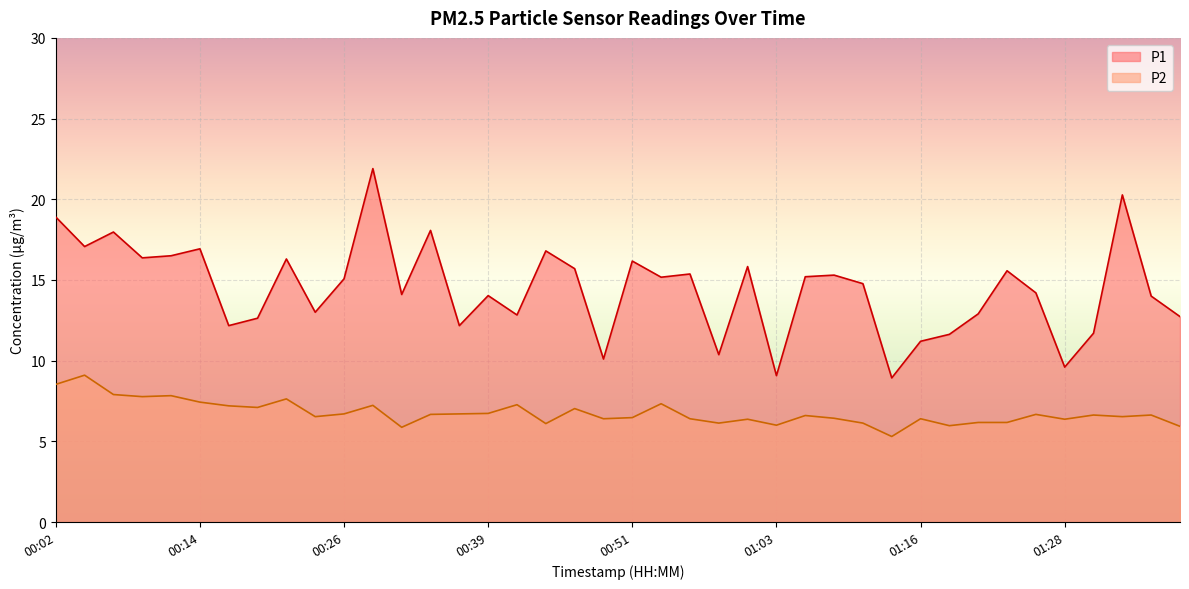

Rank the categories by P1 value from lowest to highest.

01:13, 01:03, 01:28, 00:49, 00:58, 01:16, 01:18, 01:30, 00:17, 00:36, 00:19, 01:38, 00:41, 01:21, 00:24, 01:35, 00:39, 00:31, 01:25, 01:11, 00:26, 00:54, 01:06, 01:08, 00:56, 01:23, 00:46, 01:01, 00:51, 00:22, 00:09, 00:12, 00:44, 00:14, 00:04, 00:07, 00:34, 00:02, 01:33, 00:29